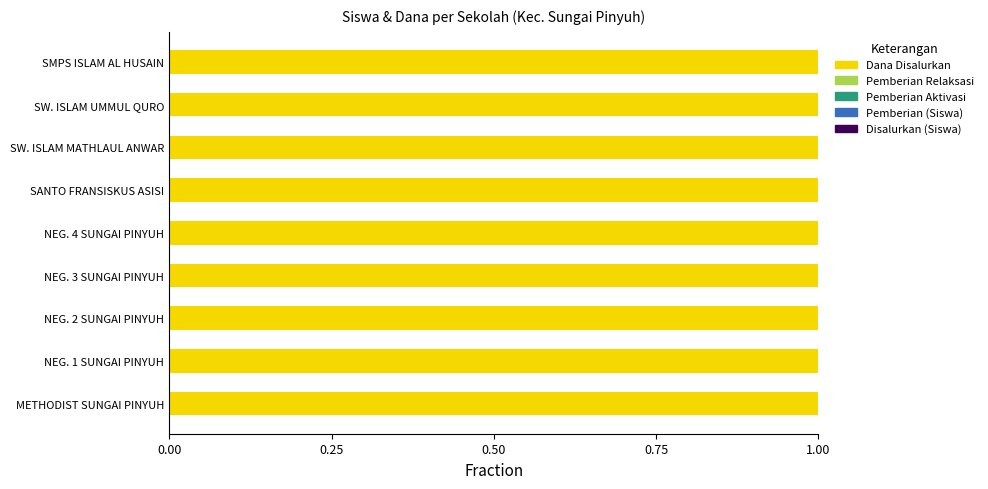

What is the value of the Dana Disalurkan bar at the 9th from the left?

1.0